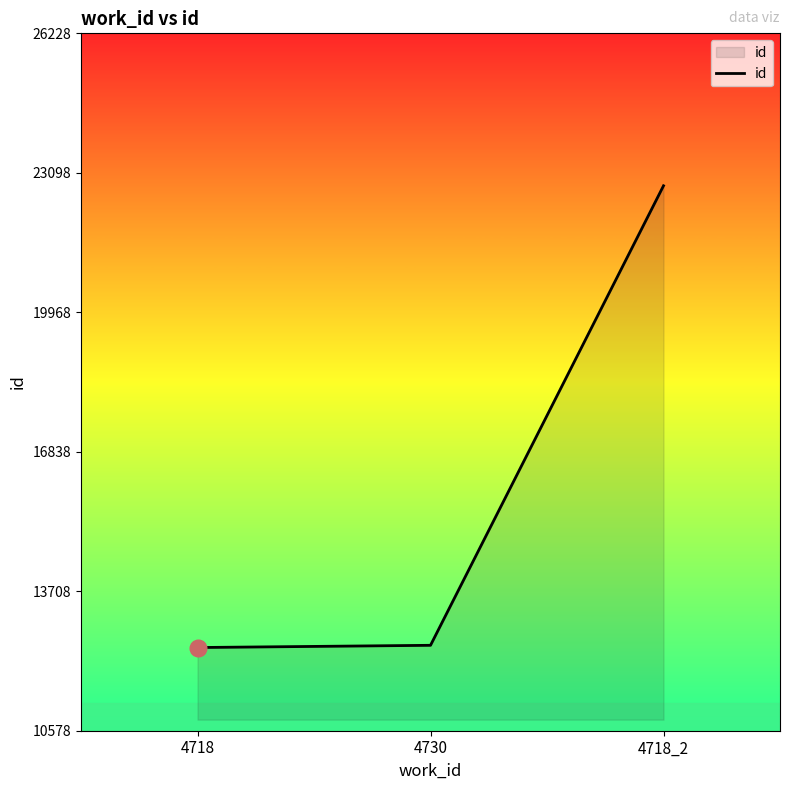

What is the change in value from 4718 to 4718_2?

+10362